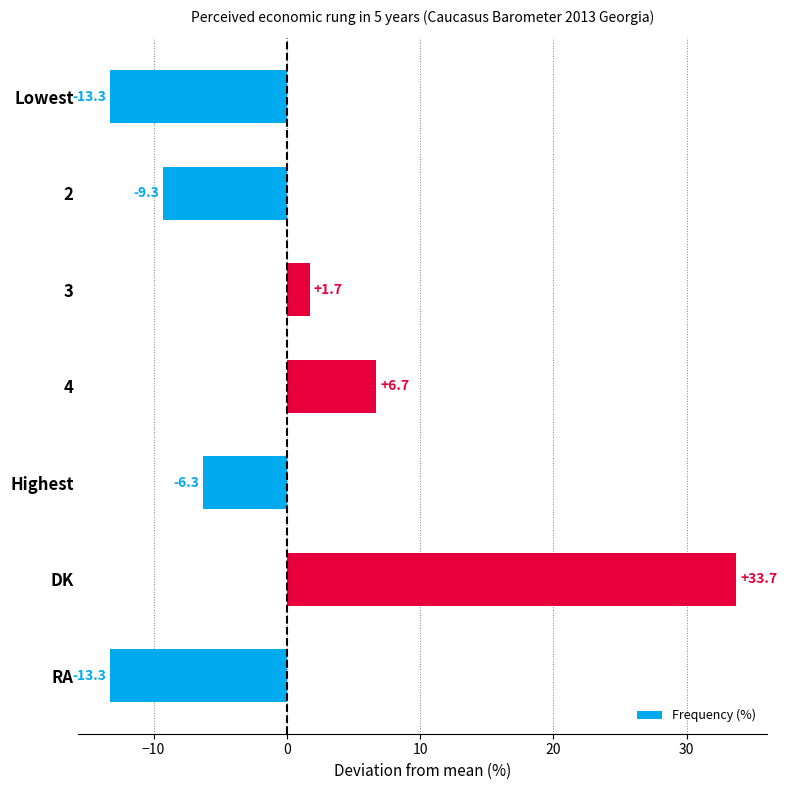

At which label is the value closest to 10?

4